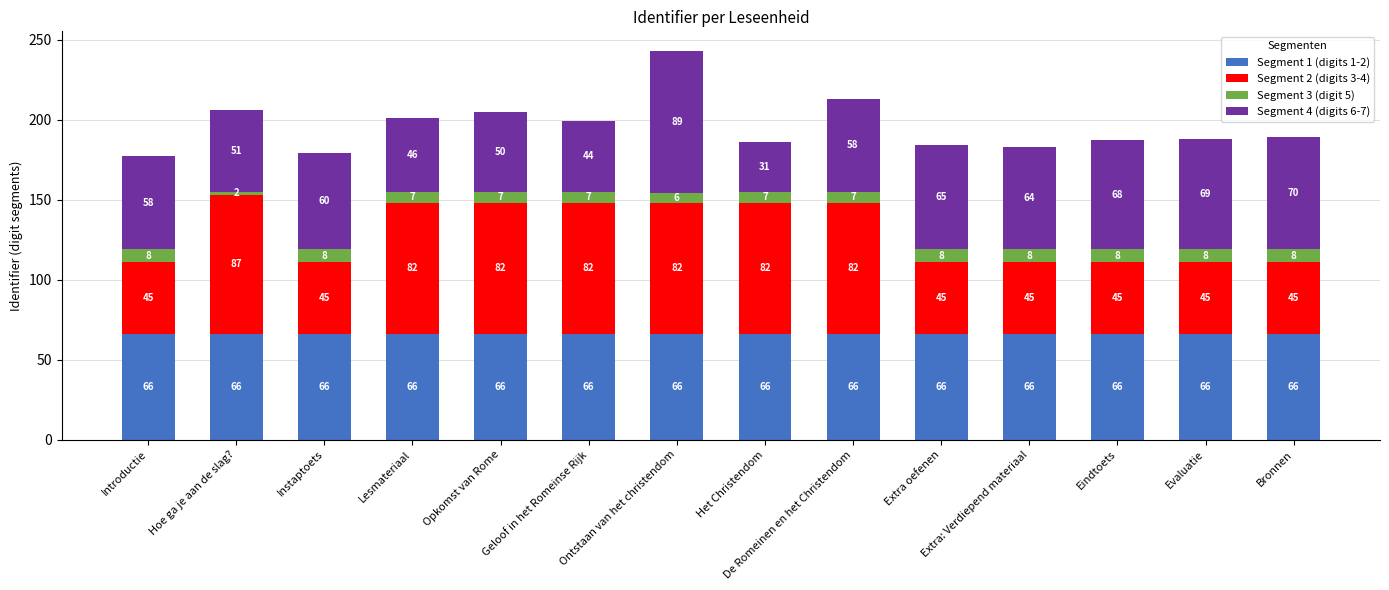

Is it true that Segment 1 (digits 1-2) equals 66 at Evaluatie?

True